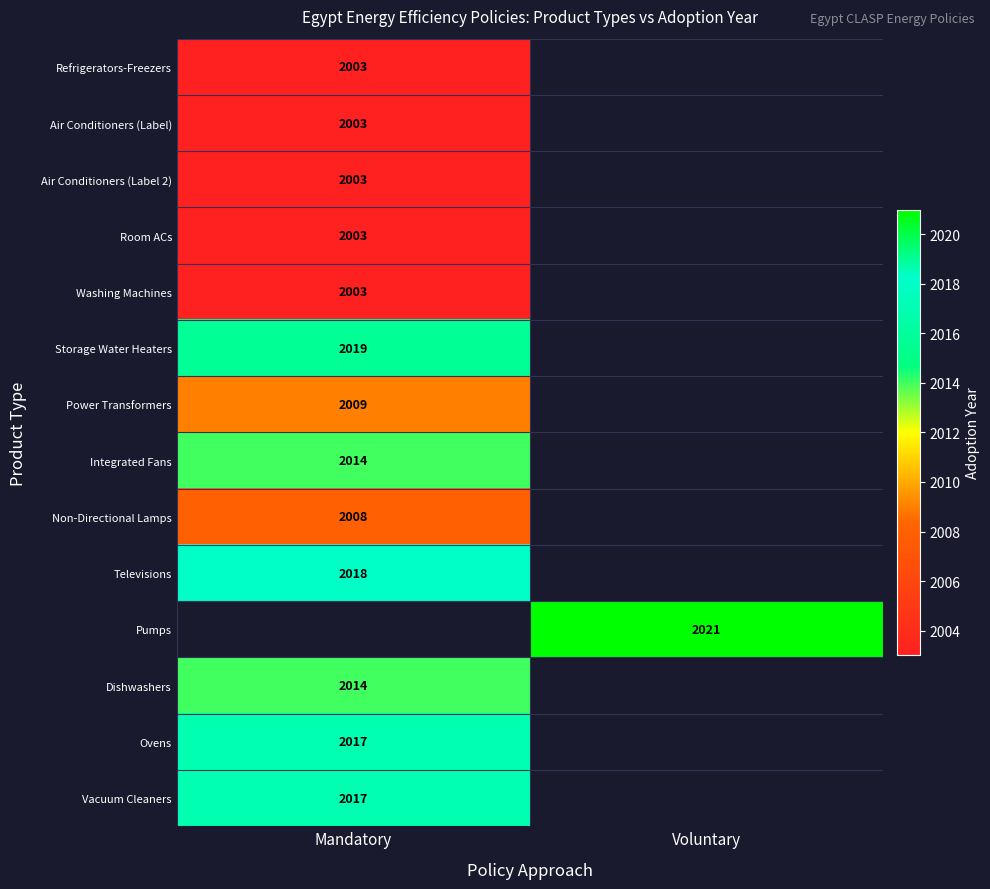

The Integrated Fans series shows 2014 at Mandatory. True or false?

True